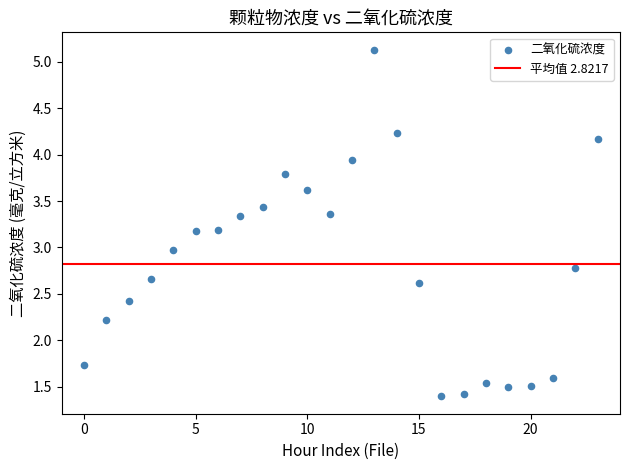

What is the range of Y values (max minus min)?

3.7